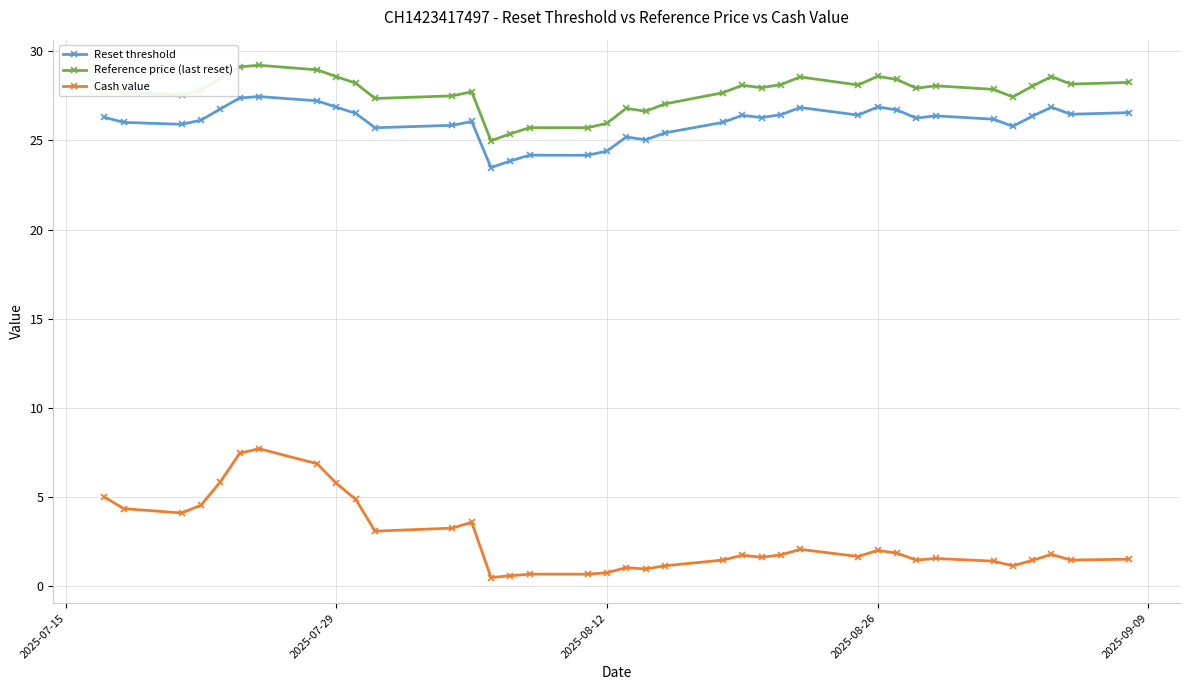

What is the minimum value for Reset threshold?

23.5